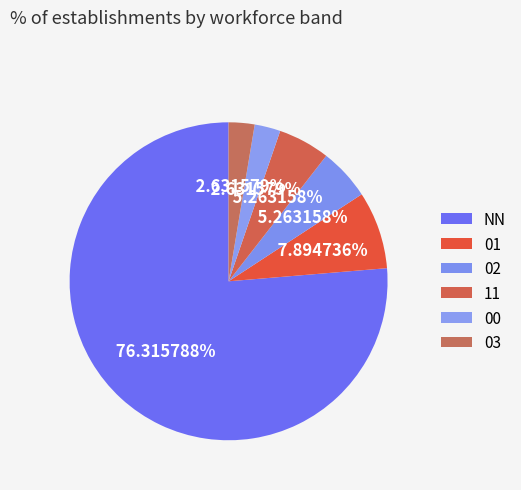

To the nearest percent, what is the difference between the largest and smallest slice percentages?

74%